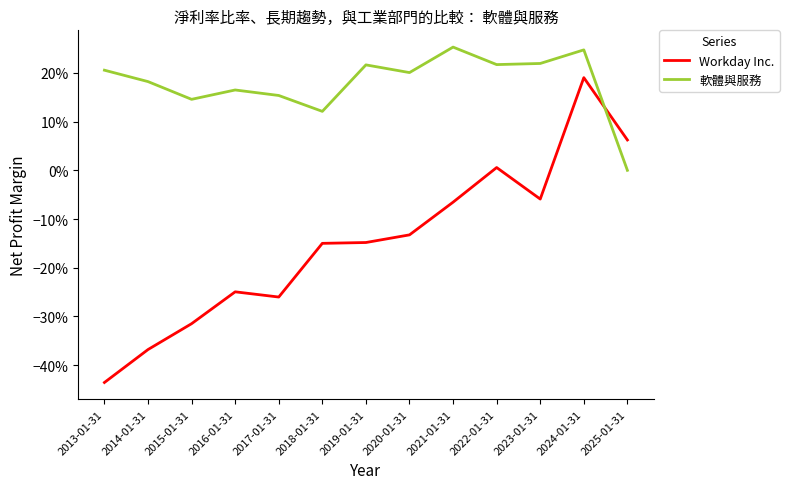

What is the difference between the highest and lowest values at 2017-01-31?

0.4